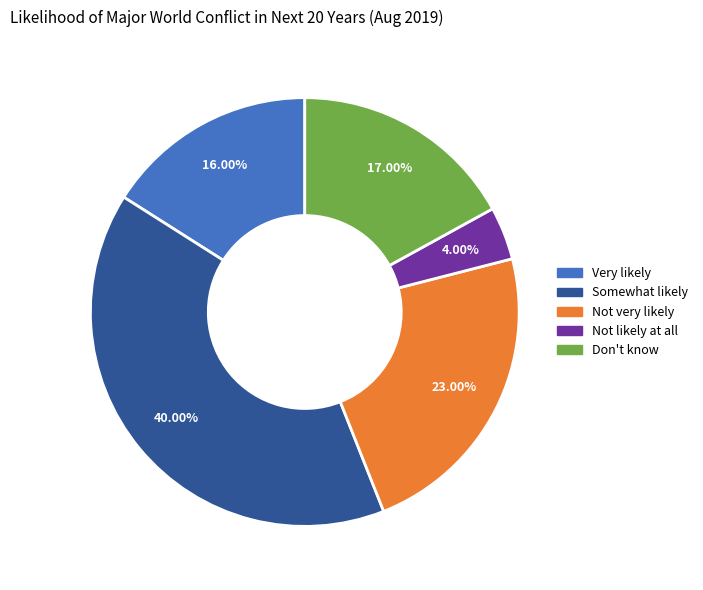

What percentage is the Not likely at all slice, to the nearest percent?

4%